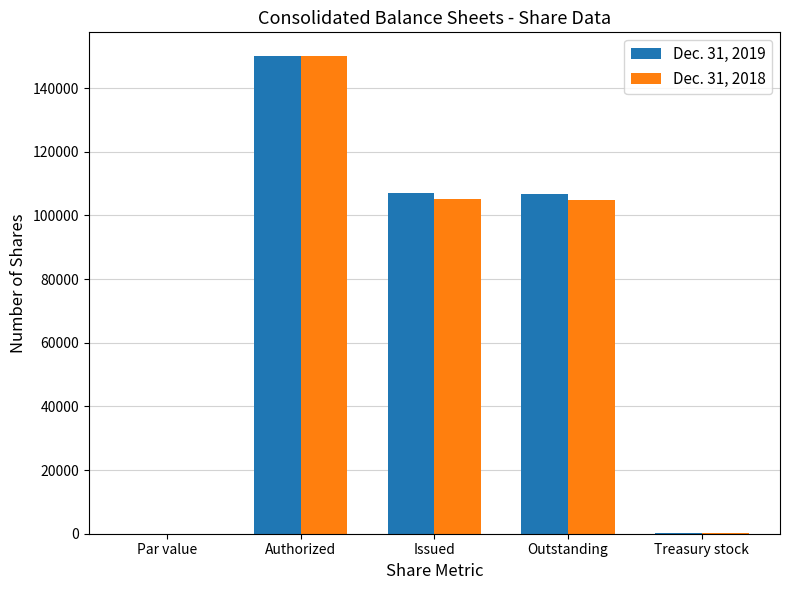

The Dec. 31, 2019 series shows 145592 at Outstanding. True or false?

False